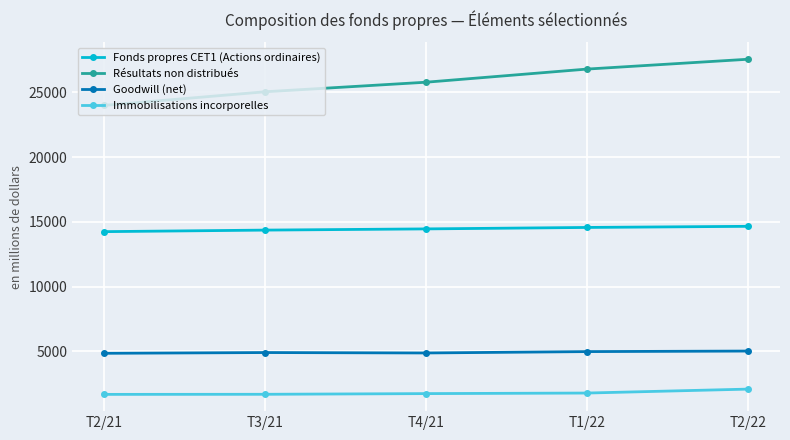

What position from the right is T2/21?

5